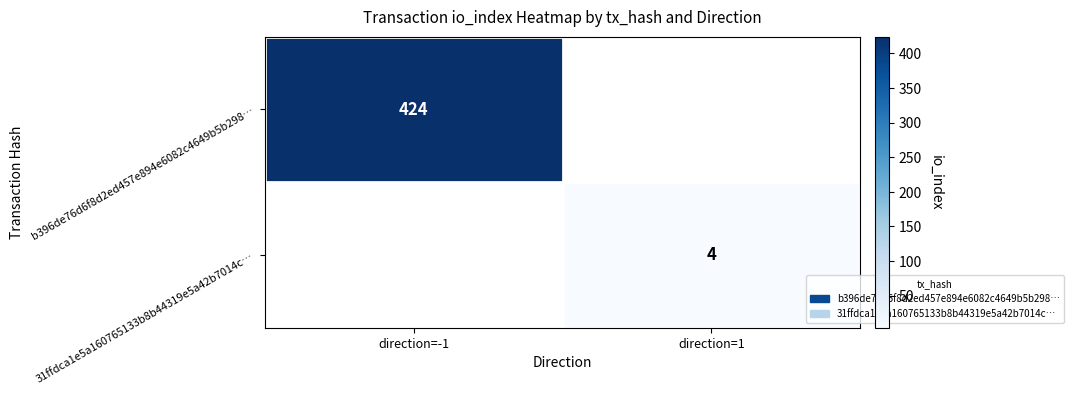

Is it true that b396de76d6f8d2ed457e894e6082c4649b5b298… equals 684 at direction=-1?

False